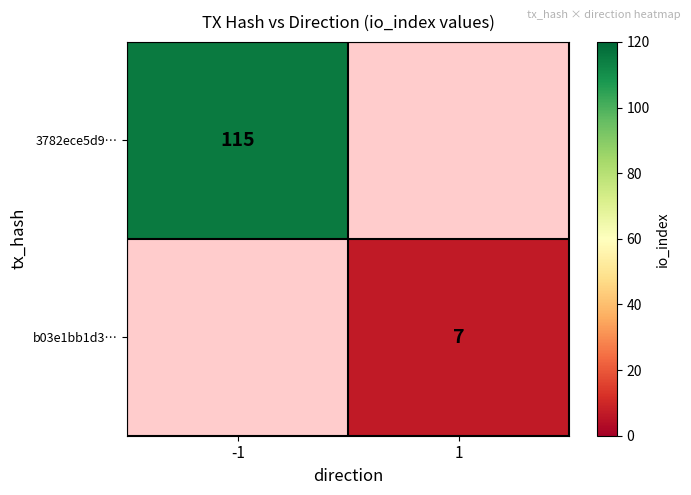

The value of b03e1bb1d3… at 1 is 12. True or false?

False